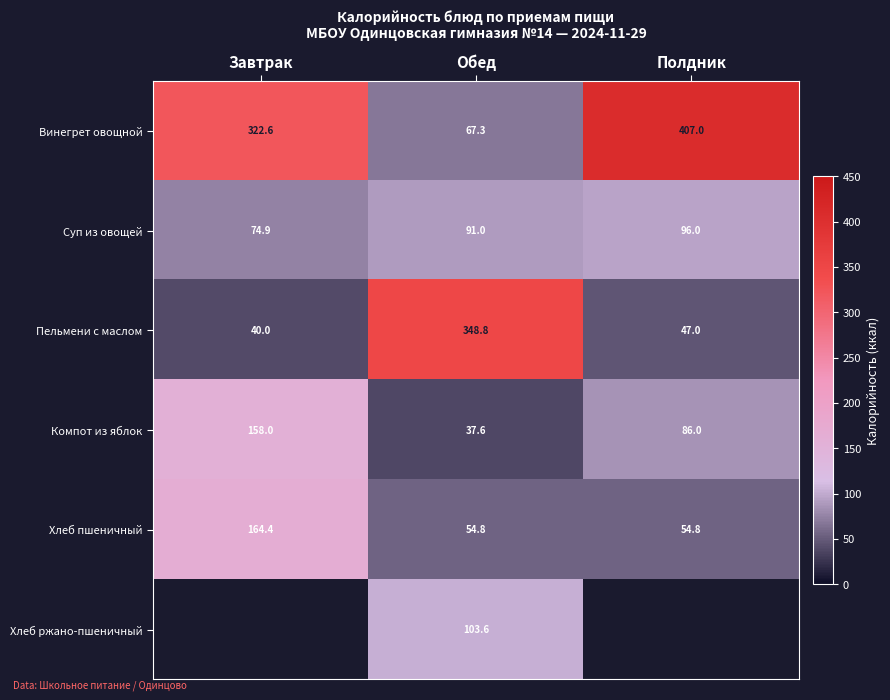

Which category has the lowest value in the Пельмени с маслом series?

Завтрак